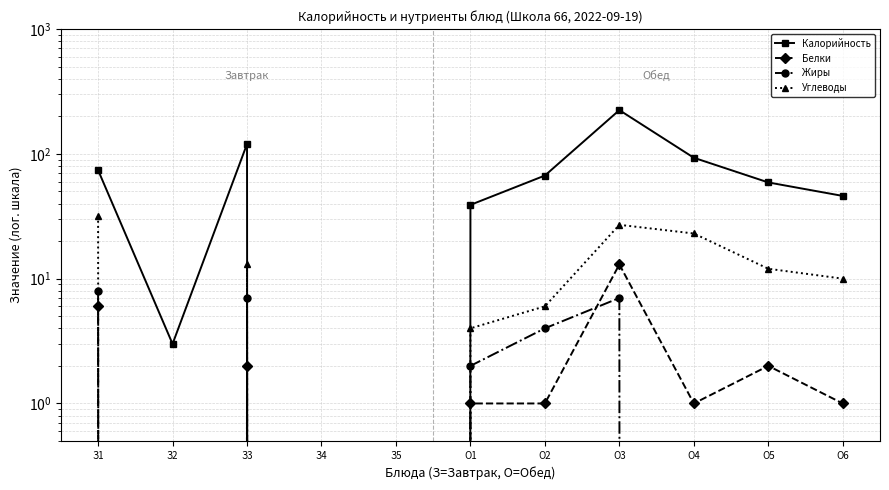

True or false: Углеводы and Белки cross at least once.

False